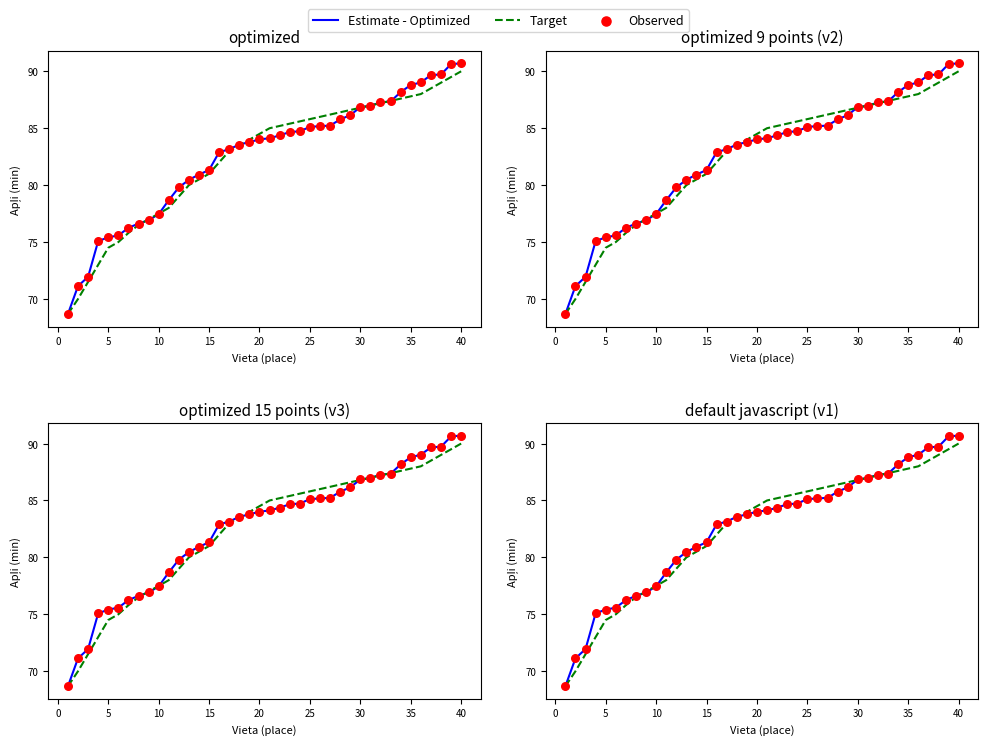

What are all the series names shown in the legend?

Estimate - Optimized, Target, Observed